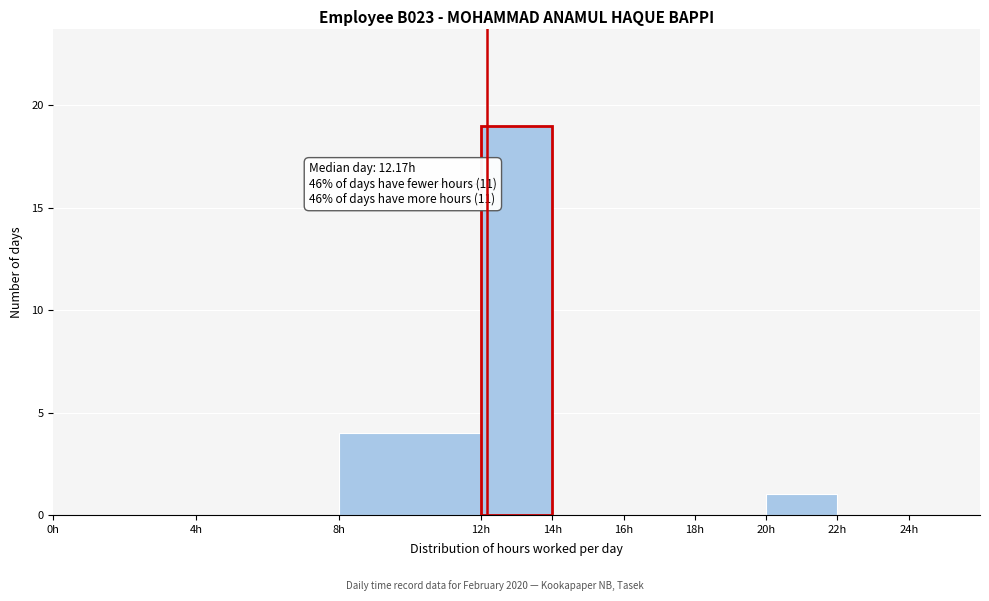

Over which range of the x-axis is the bar tallest?

12 to 14